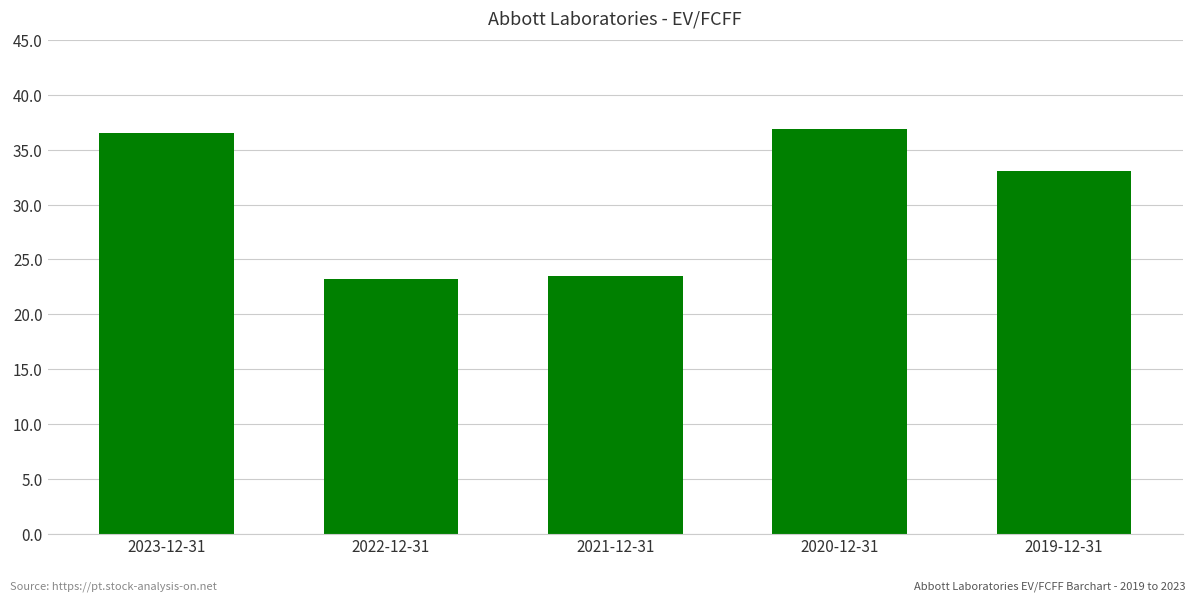

What is the sum of the values at 2023-12-31 and 2022-12-31?

59.8